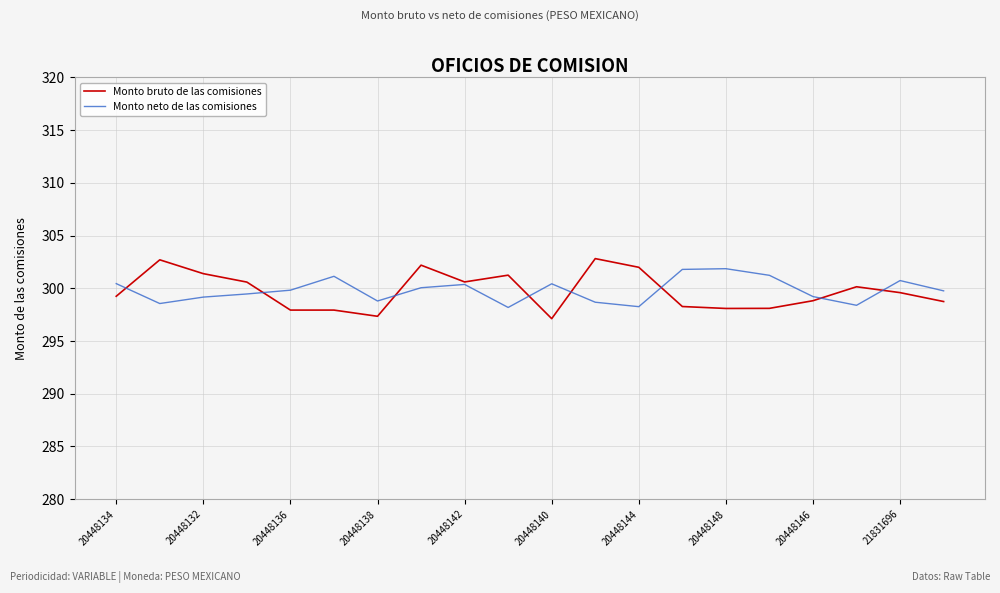

Count the number of categories in the chart.

20